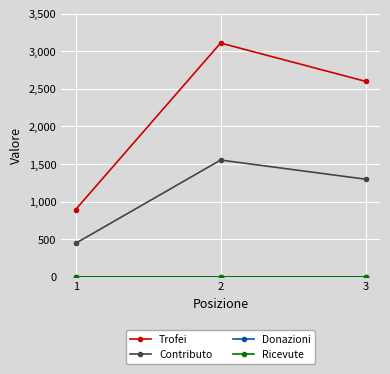

What is the maximum value shown in the chart?

3109